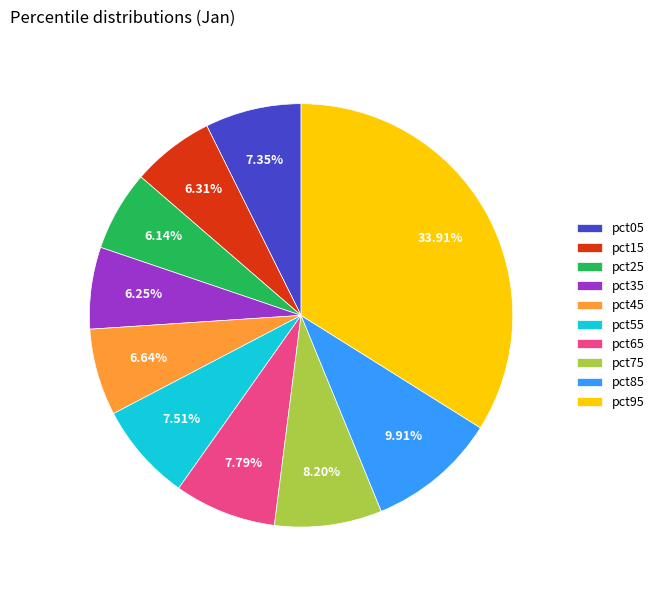

Do pct45 and pct35 together represent more than half of the pie?

No